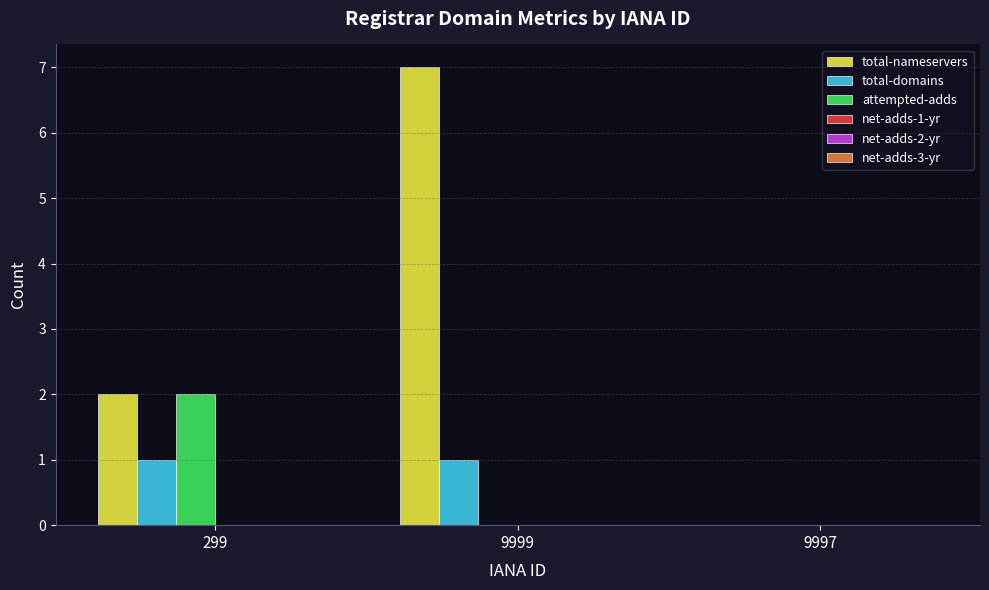

Reading left to right, transcribe all the data shown in this chart.

total-nameservers: 299=2	9999=7	9997=0
total-domains: 299=1	9999=1	9997=0
attempted-adds: 299=2	9999=0	9997=0